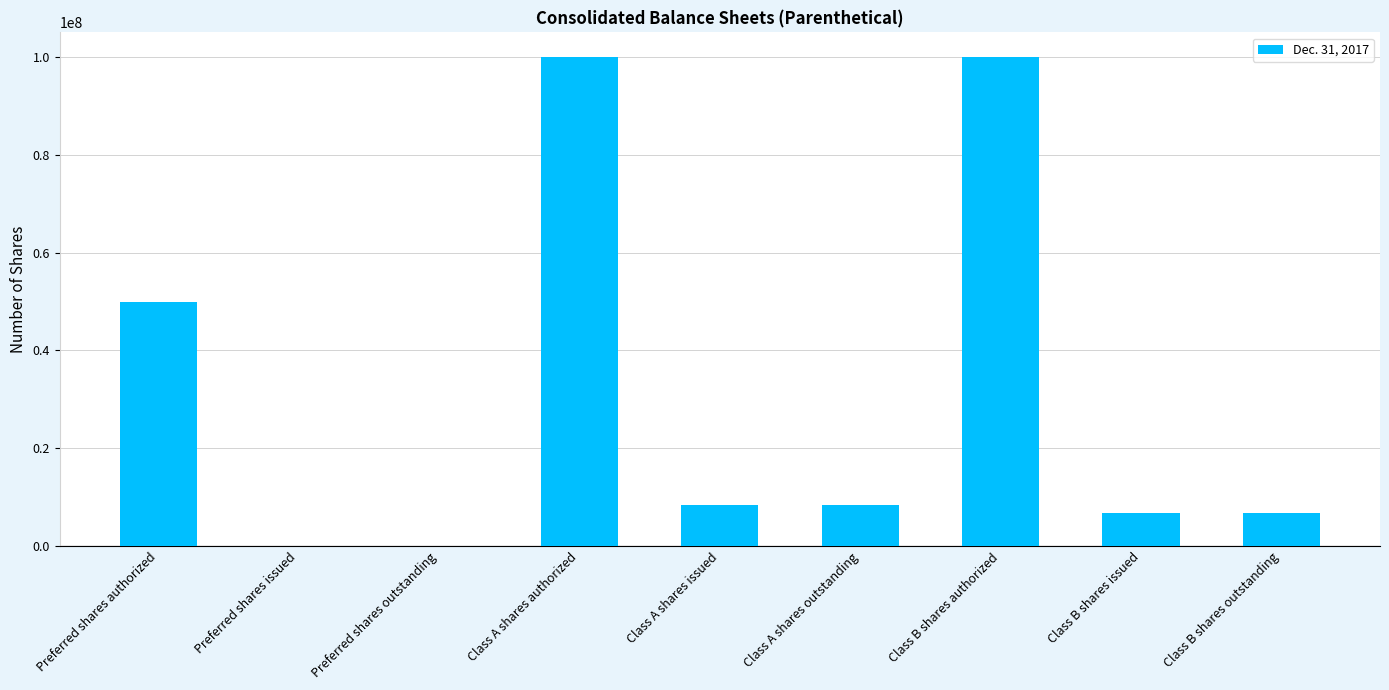

What is the maximum value shown in the chart?

100000000